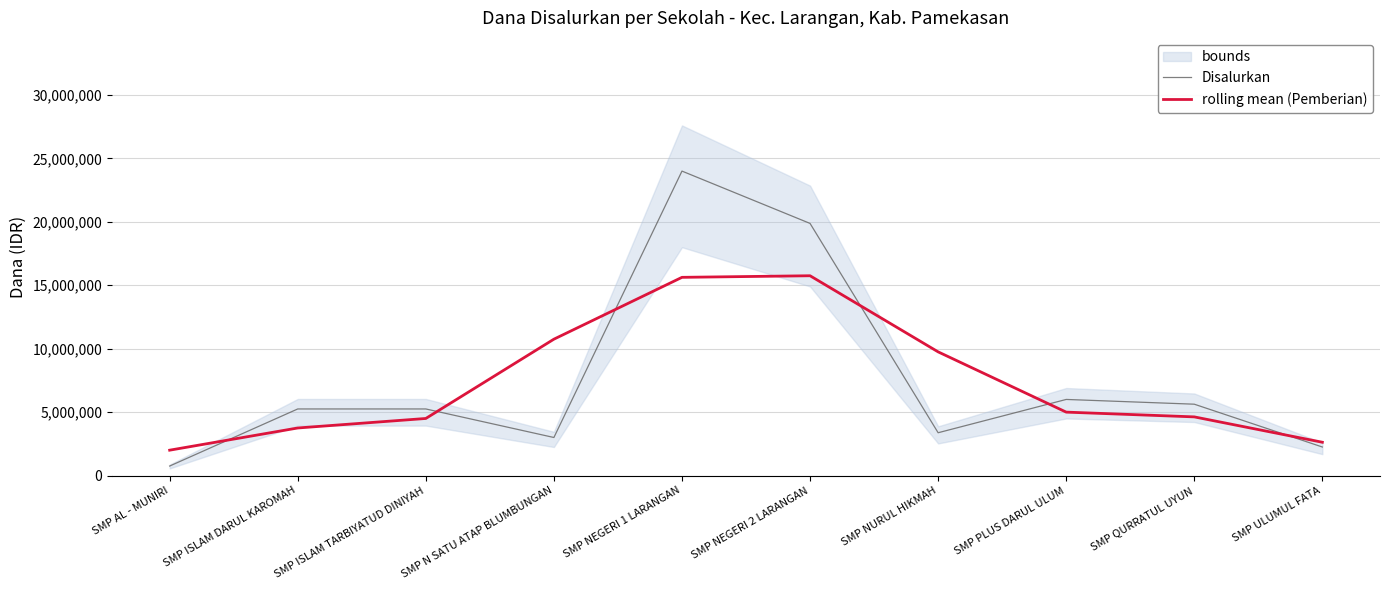

Where is Disalurkan nearest to the value 12375000?

SMP PLUS DARUL ULUM